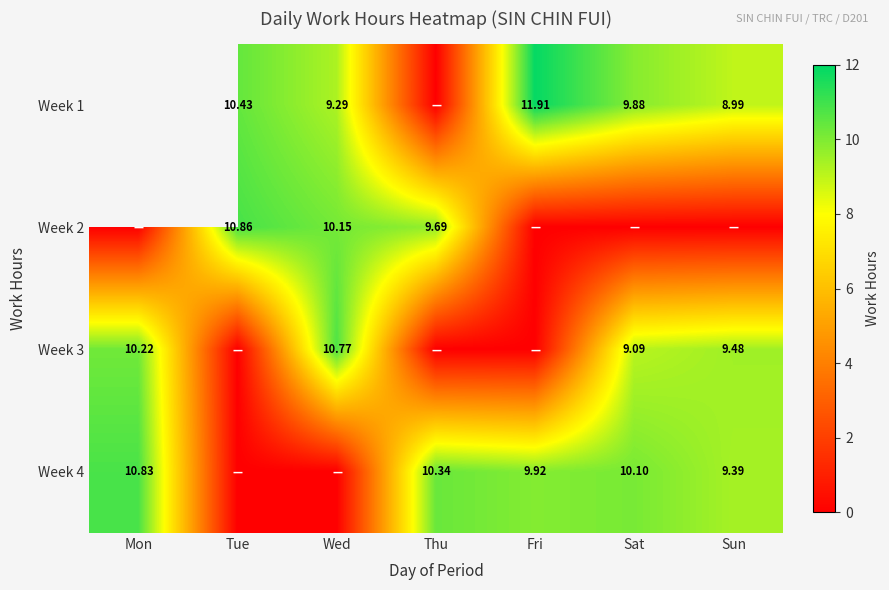

Is the value of Week 1 at Tue greater than the value of Week 4 at Thu?

Yes